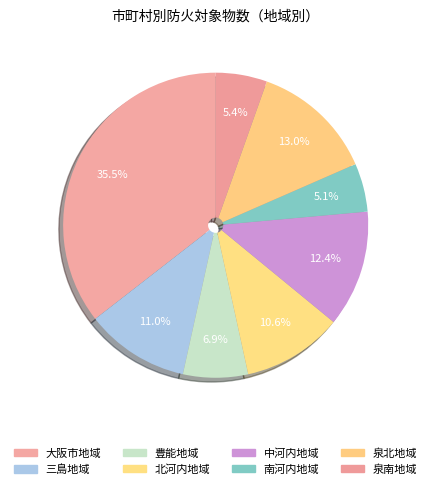

Approximately how many times larger is the value at 大阪市地域 compared to 南河内地域?

6.9